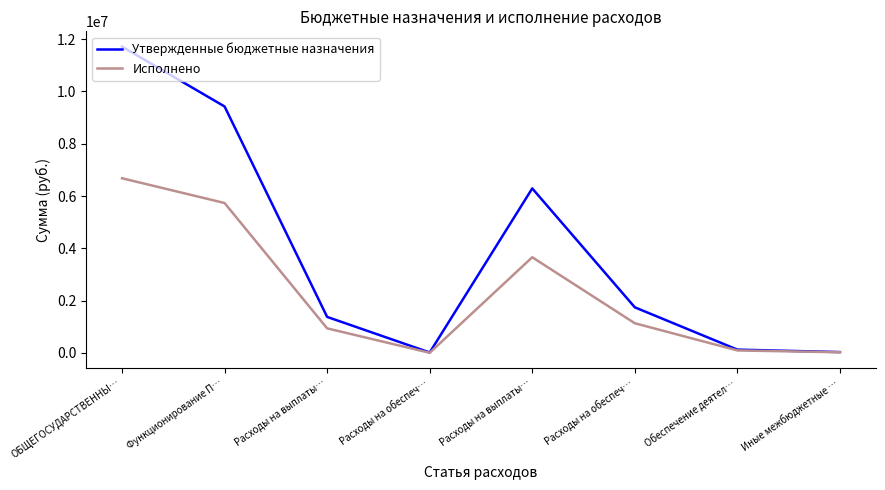

Read the Утвержденные бюджетные назначения value at Расходы на обеспеч….

15000.0